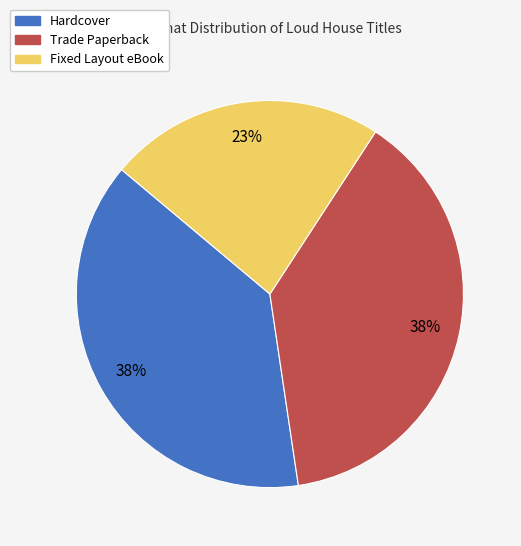

How many slices are in this pie chart?

3